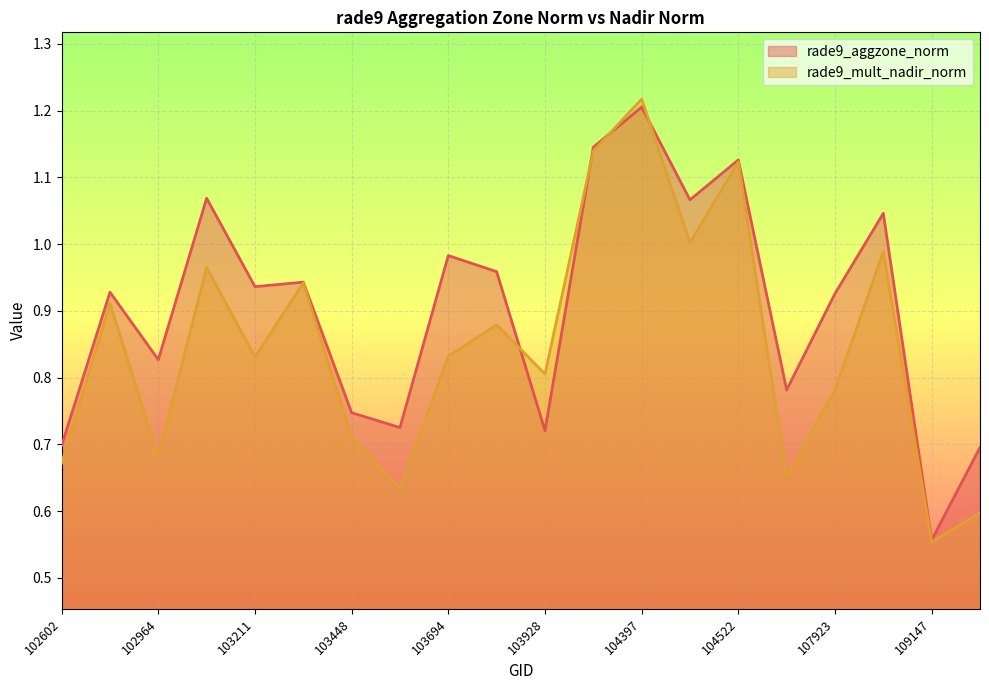

Rank the categories by rade9_aggzone_norm value from lowest to highest.

109147, 109495, 102602, 103928, 103566, 103448, 107562, 102964, 107923, 102845, 103211, 103330, 103811, 103694, 108974, 104405, 103092, 104522, 104279, 104397